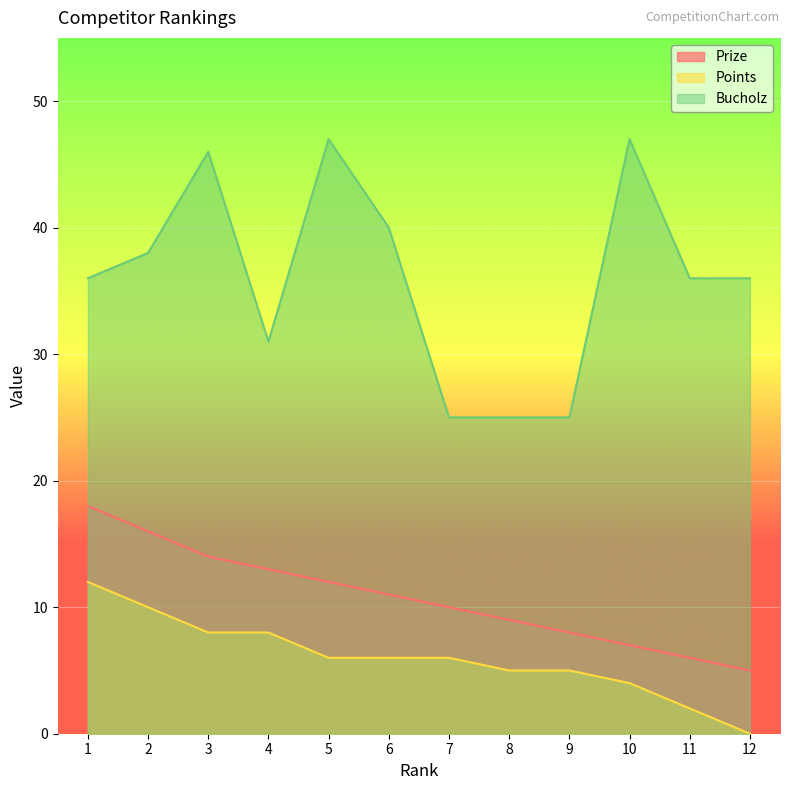

What is the value of the Bucholz point at the 2nd from the left?

38